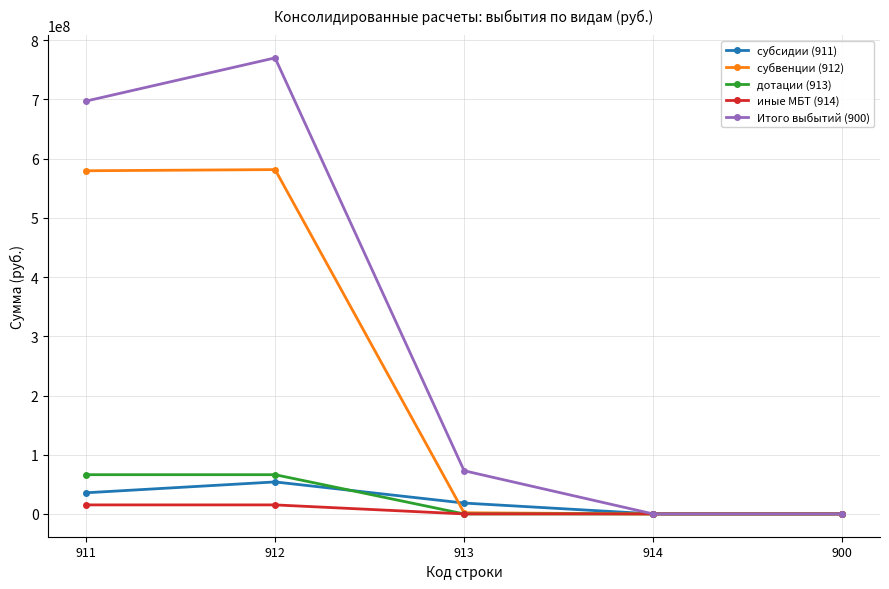

At which category is the sum across all series the highest?

912